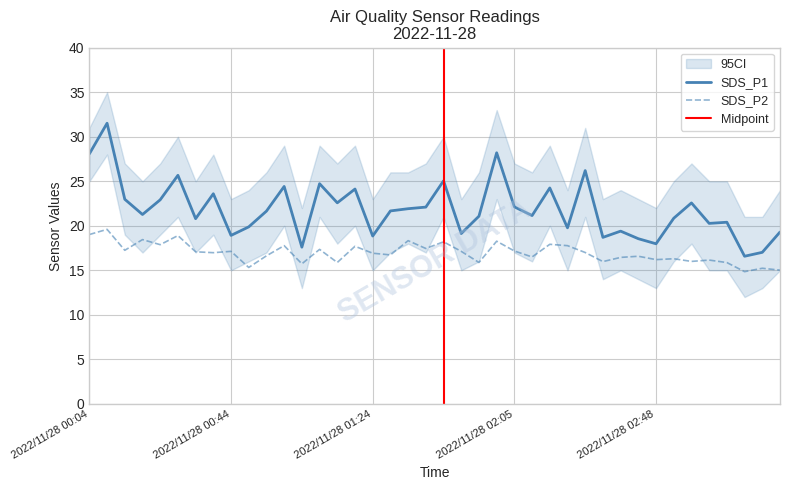

Is it true that SDS_P2 equals 26.3 at 2022/11/28 03:14?

False